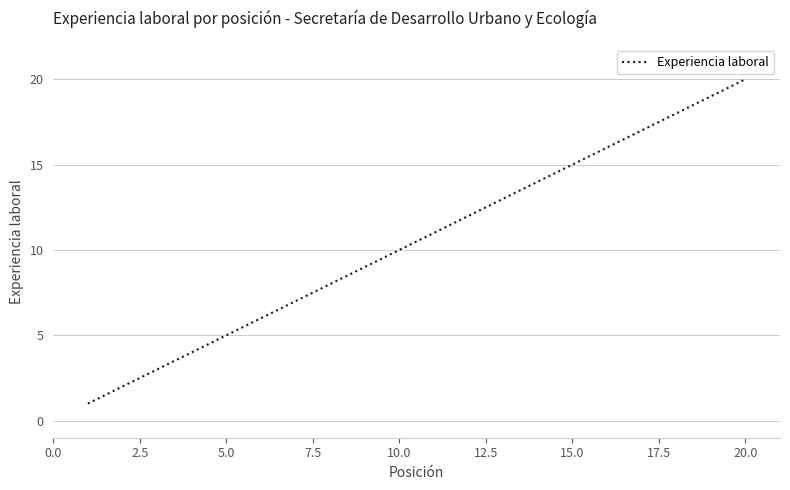

What is the greatest value displayed?

20